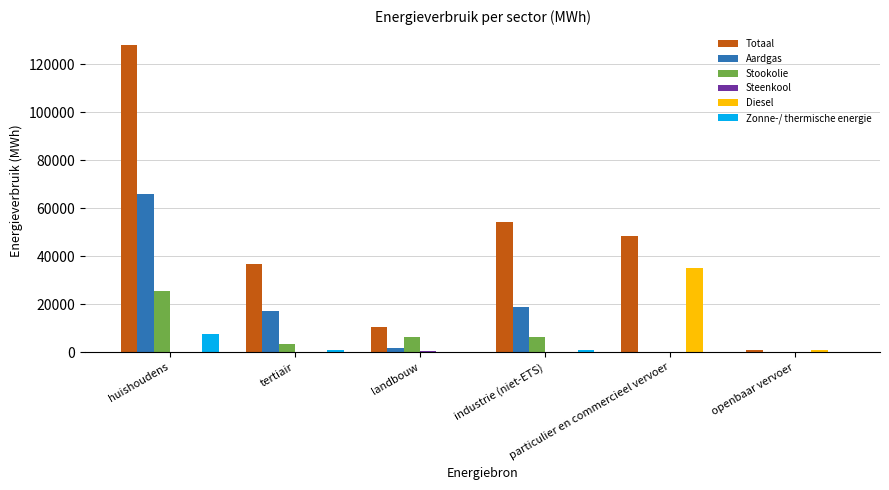

Which series has the largest total across all categories?

Totaal